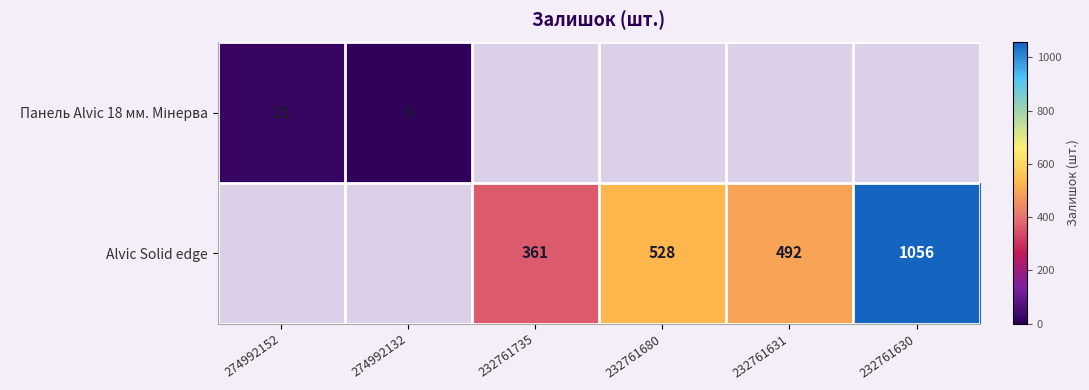

True or false: Alvic Solid edge has a value of 244 at 232761630.

False